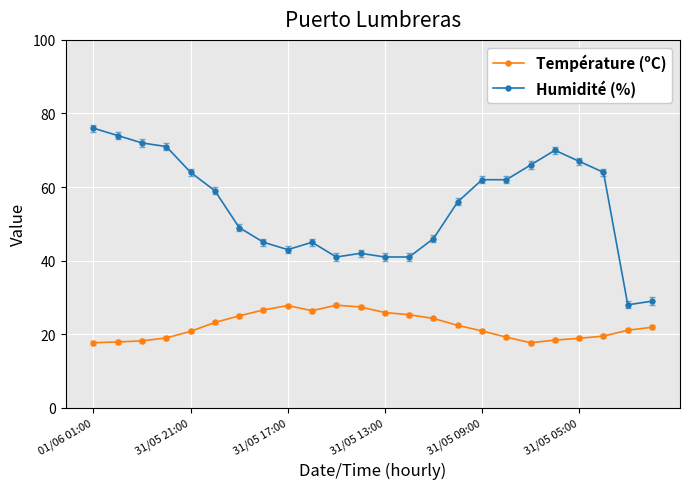

What is the minimum value for Température (ºC)?

17.7